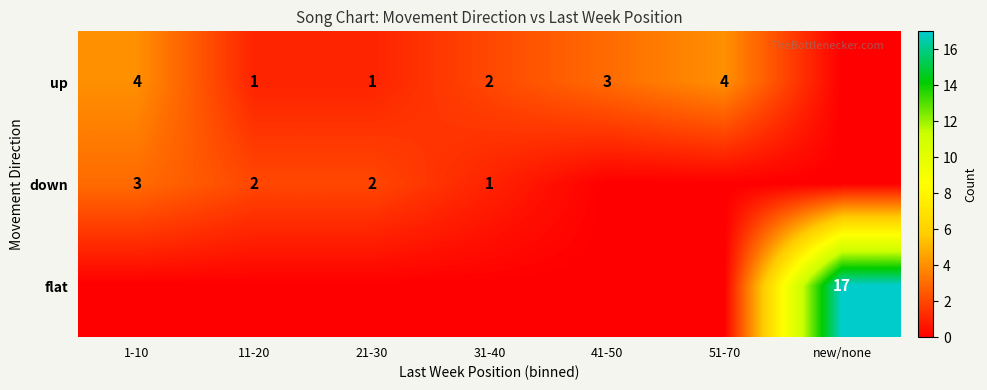

The up series shows 3 at 31-40. True or false?

False